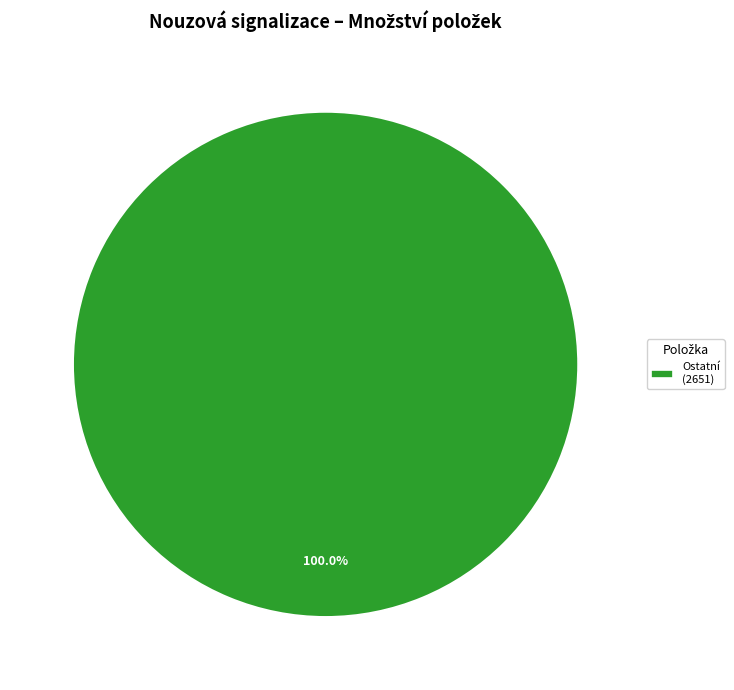

Rank the categories by value from lowest to highest.

Ostatní (2651)